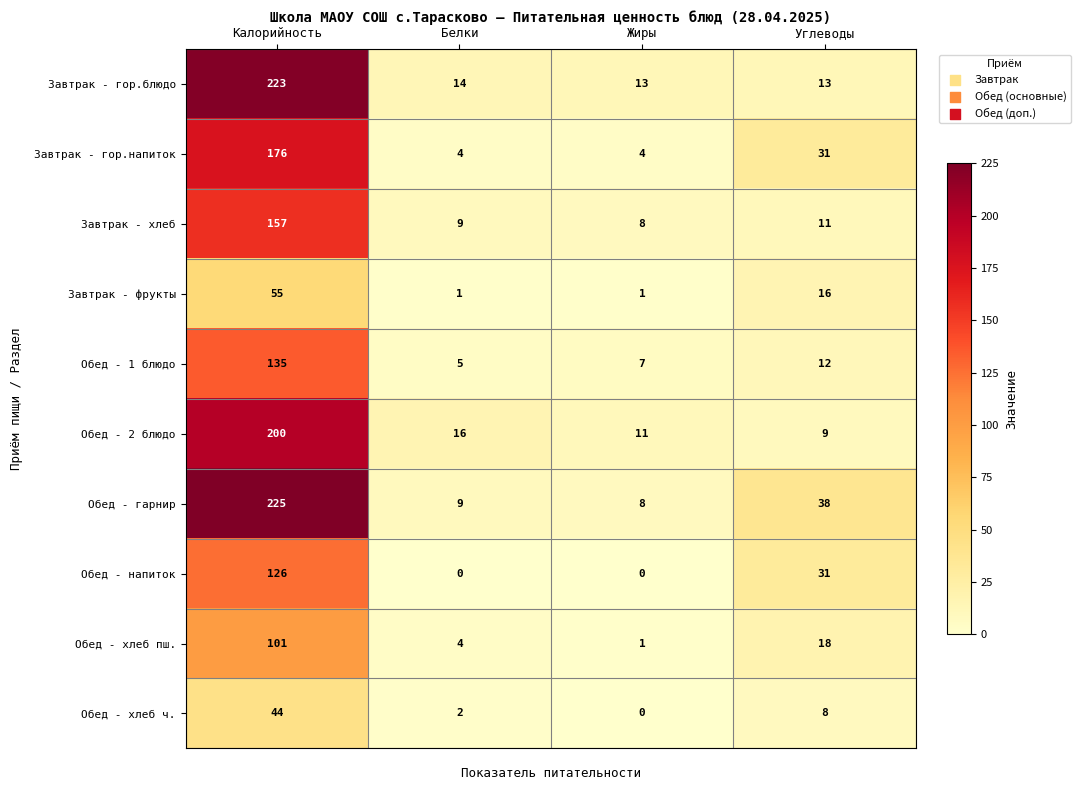

Which series changed the most between Калорийность and Углеводы?

Завтрак - гор.блюдо